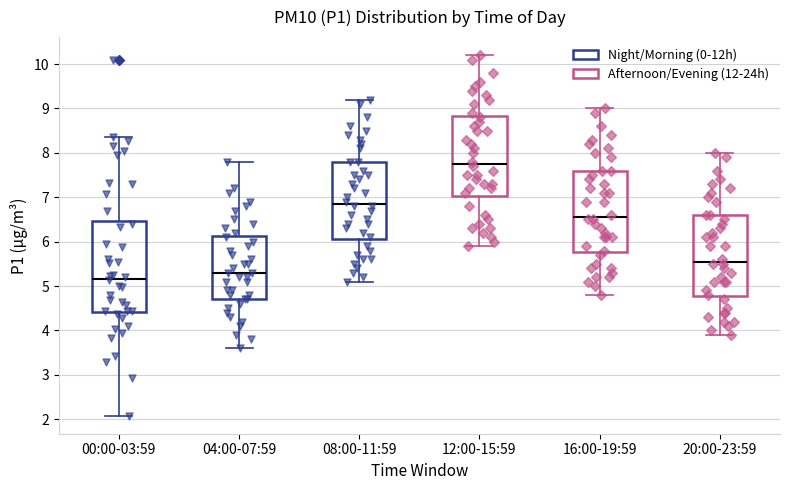

Comparing the boxes themselves (not the whiskers), which one is the tallest?

00:00-03:59